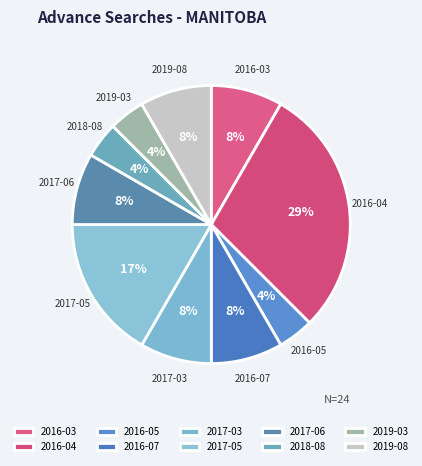

What is the largest slice in the pie chart?

2016-04